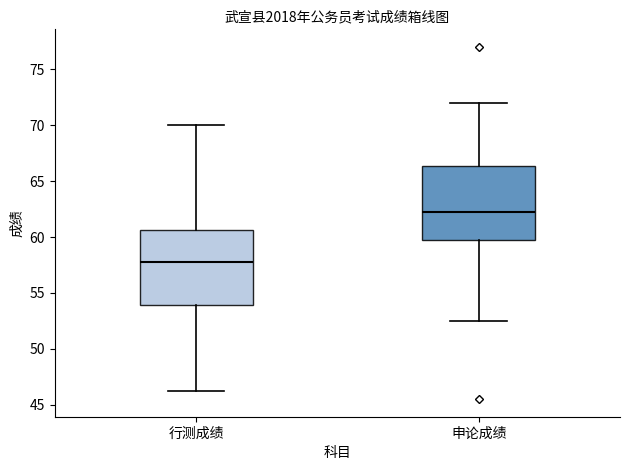

Reading left to right, read every box against the y-axis: the position of its median line, the range the box covers, and the ends of its whiskers. The values are not printed on the chart, so give them approximately, as read against the axis.

行测成绩: median 58.0, box 54.0 to 60.5, whiskers 46.5 to 70.0
申论成绩: median 62.5, box 60.0 to 66.5, whiskers 52.5 to 72.0